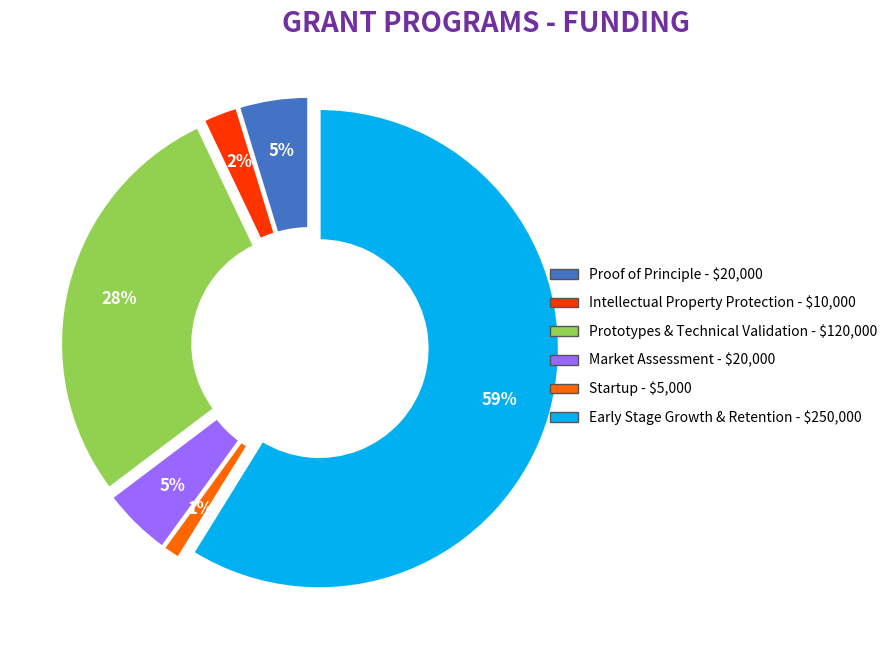

Does any single category account for the majority?

Yes